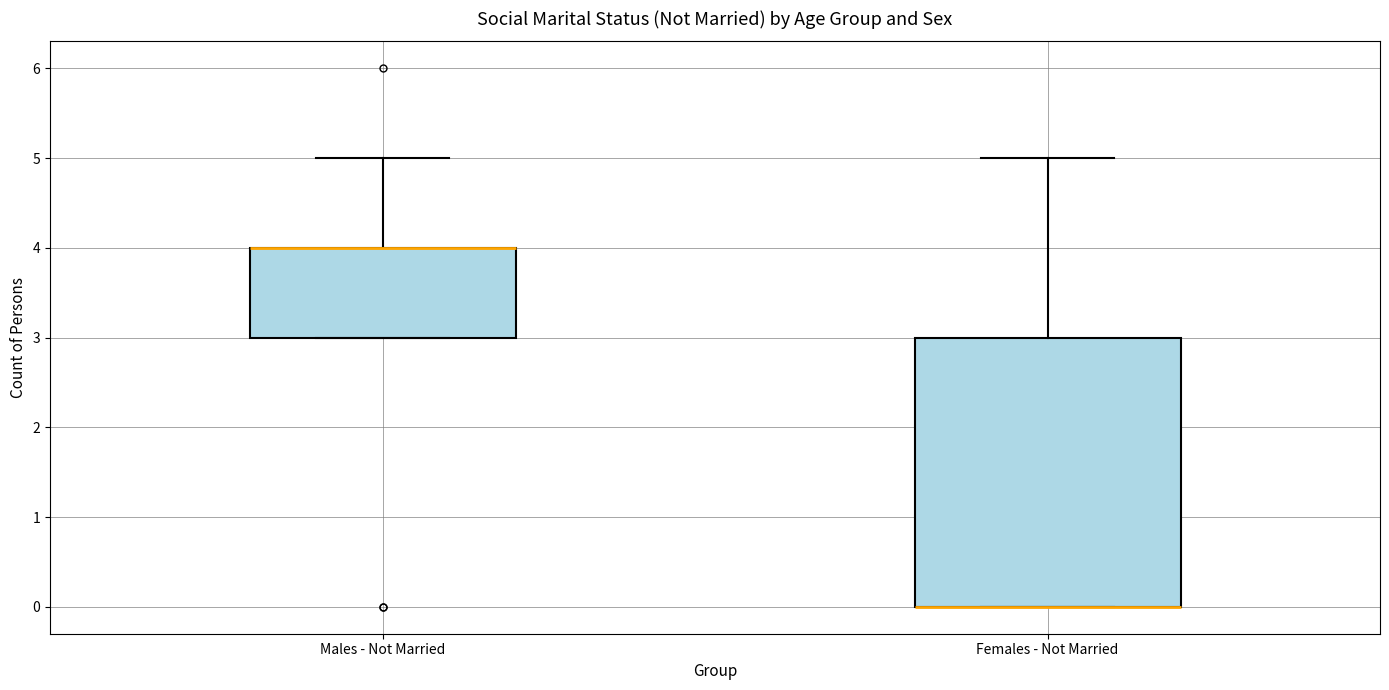

Reading left to right, read every box against the y-axis: the position of its median line, the range the box covers, and the ends of its whiskers. The values are not printed on the chart, so give them approximately, as read against the axis.

Males - Not Married: median 4 (drawn on the box's upper edge), box 3 to 4, whiskers 3 to 5
Females - Not Married: median 0 (drawn on the box's lower edge), box 0 to 3, whiskers 0 to 5